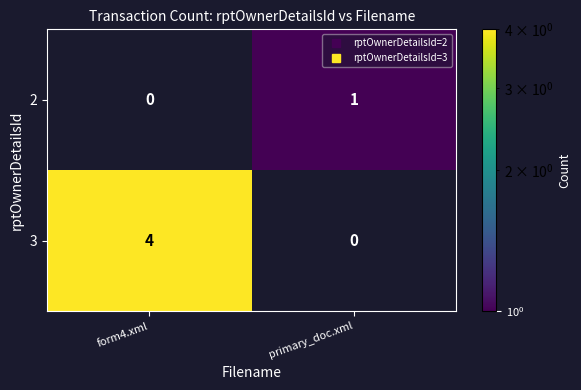

What is the total value across all series at form4.xml?

4